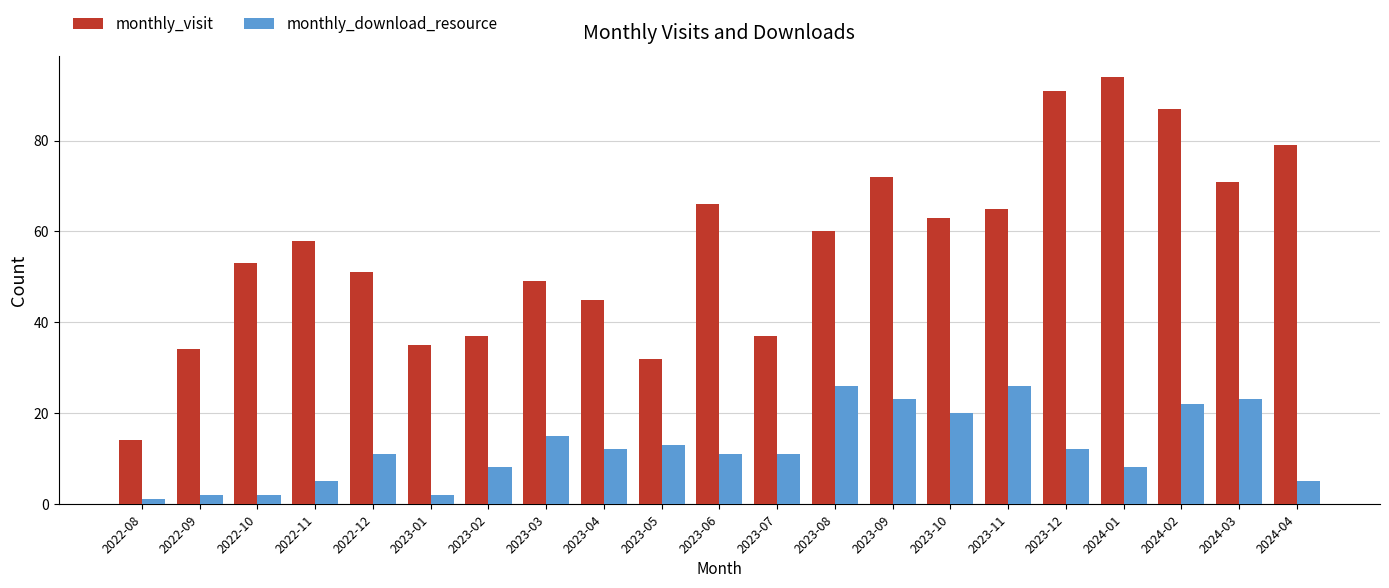

How many values in the monthly_visit series are below 58?

10